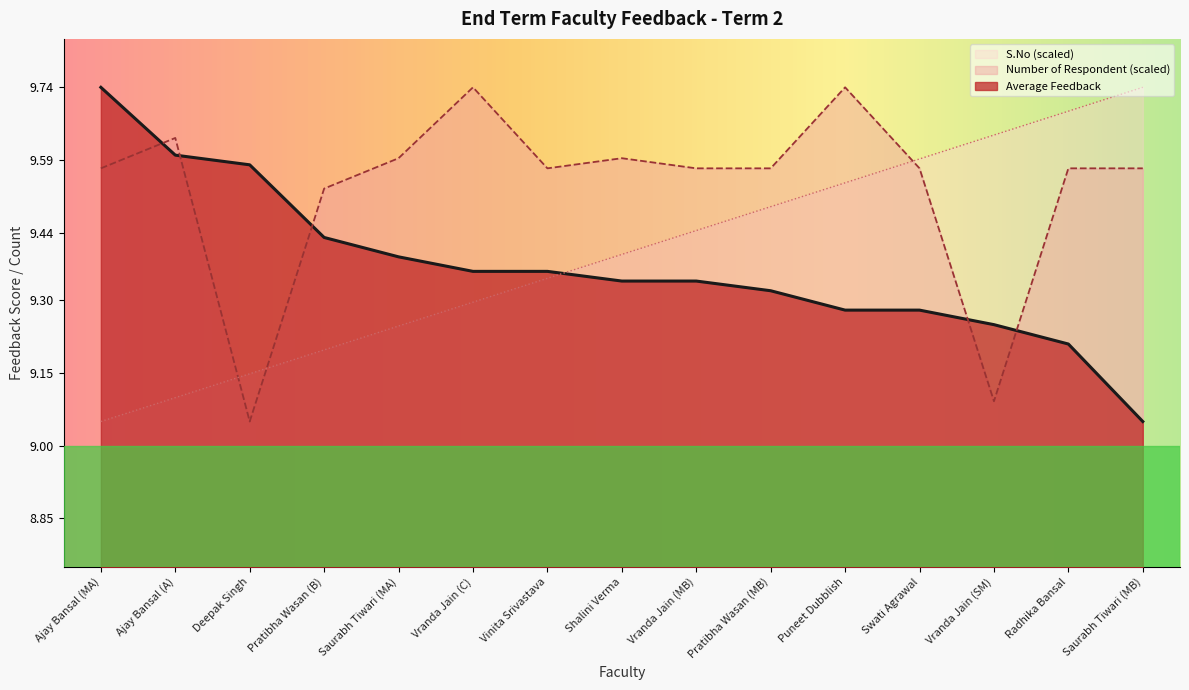

What are all the series names shown in the legend?

S.No (scaled), Number of Respondent (scaled), Average Feedback